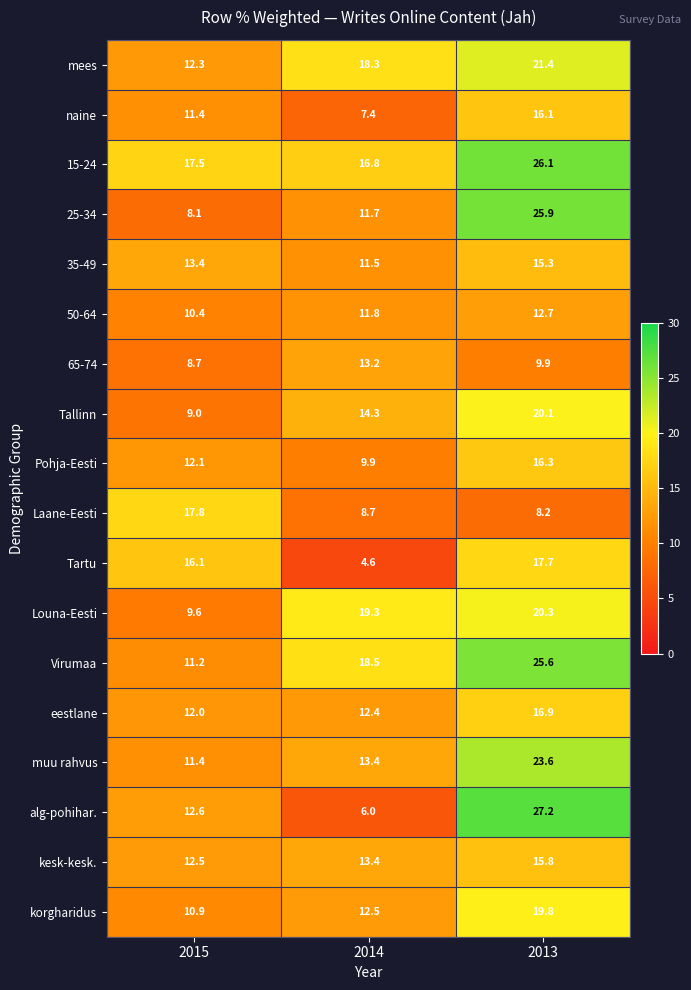

True or false: Tartu has a value of 25.3 at 2015.

False